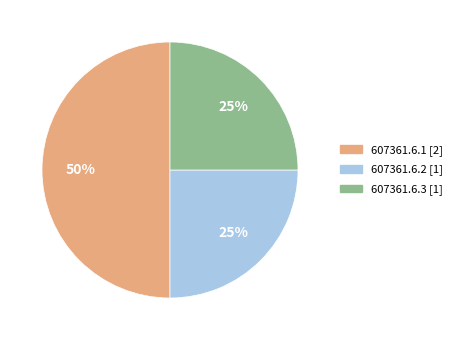

What percentage is the 607361.6.2 slice, to the nearest percent?

25%